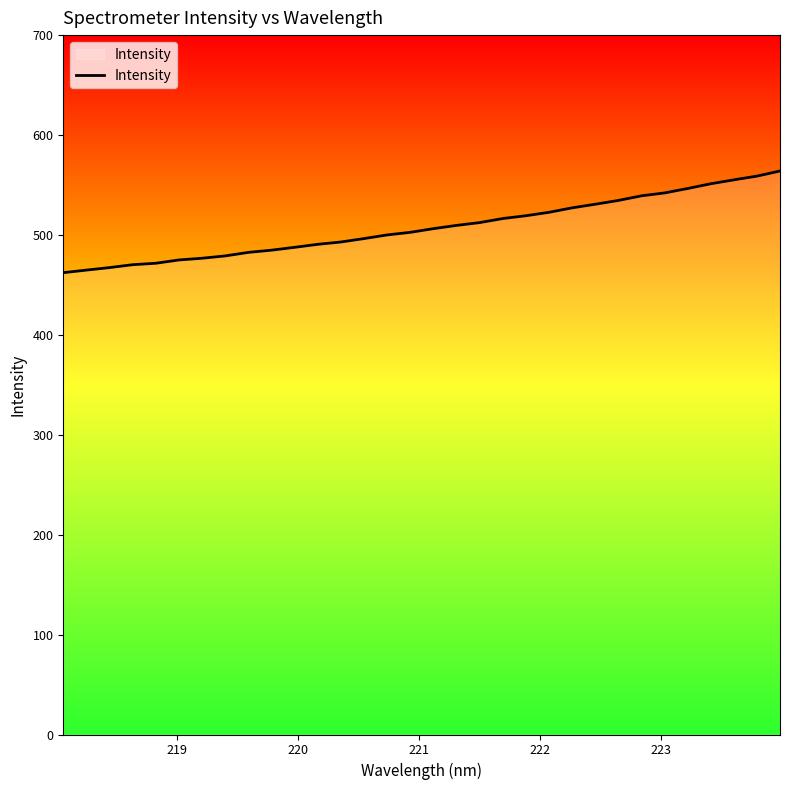

What is the difference between the maximum and minimum values?

101.8